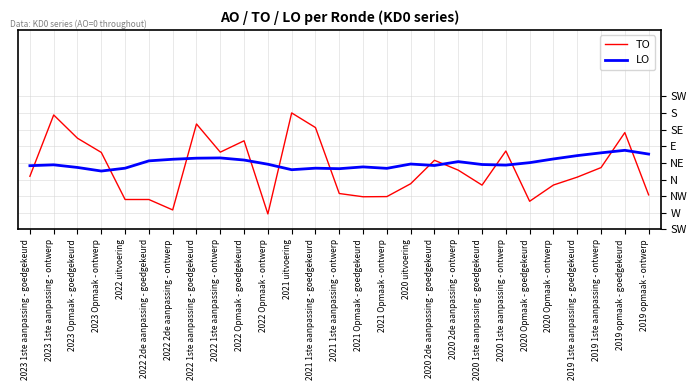

Rank the categories by LO value from lowest to highest.

2023 Opmaak - ontwerp, 2021 uitvoering, 2021 1ste aanpassing - ontwerp, 2021 Opmaak - ontwerp, 2022 uitvoering, 2021 1ste aanpassing - goedgekeurd, 2023 Opmaak - goedgekeurd, 2021 Opmaak - goedgekeurd, 2023 1ste aanpassing - goedgekeurd, 2020 2de aanpassing - goedgekeurd, 2020 1ste aanpassing - ontwerp, 2023 1ste aanpassing - ontwerp, 2020 1ste aanpassing - goedgekeurd, 2022 Opmaak - ontwerp, 2020 uitvoering, 2020 Opmaak - goedgekeurd, 2020 2de aanpassing - ontwerp, 2022 2de aanpassing - goedgekeurd, 2022 Opmaak - goedgekeurd, 2022 2de aanpassing - ontwerp, 2020 Opmaak - ontwerp, 2022 1ste aanpassing - goedgekeurd, 2022 1ste aanpassing - ontwerp, 2019 1ste aanpassing - goedgekeurd, 2019 opmaak - ontwerp, 2019 1ste aanpassing - ontwerp, 2019 opmaak - goedgekeurd